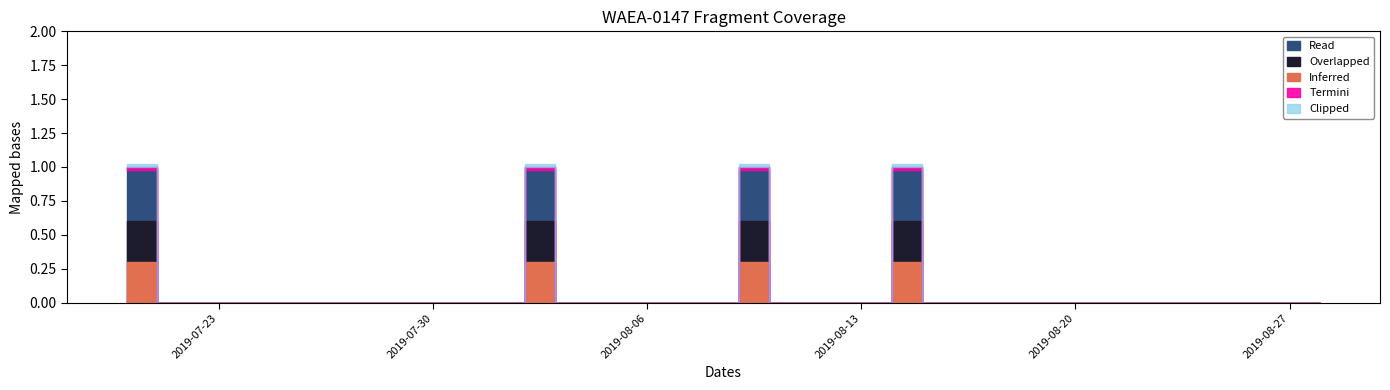

What position from the right is 2019-08-19?

10